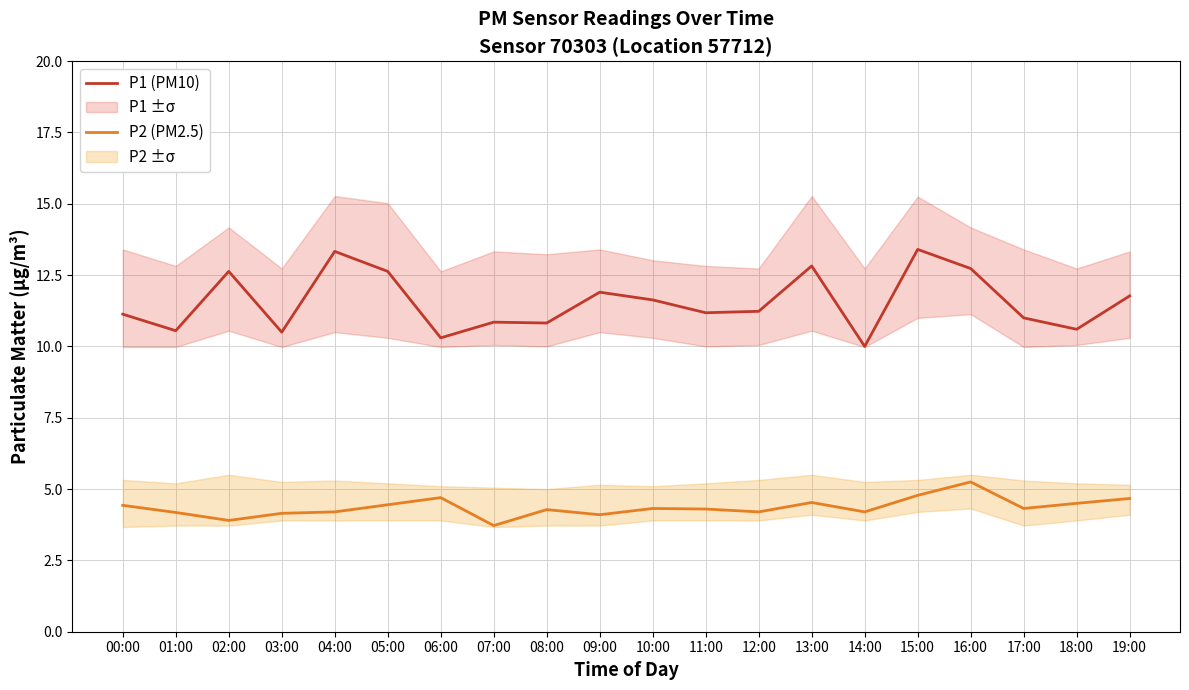

What is the value of the P2 (PM2.5) point at the 9th from the left?

4.3